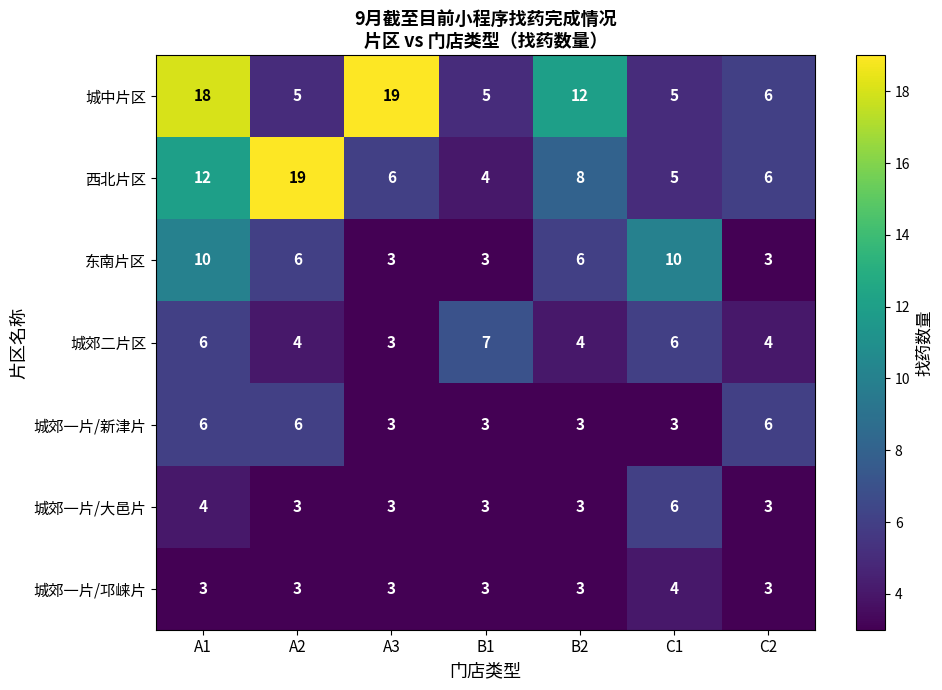

What is the difference between the 城郊二片区 values at B1 and C2?

3